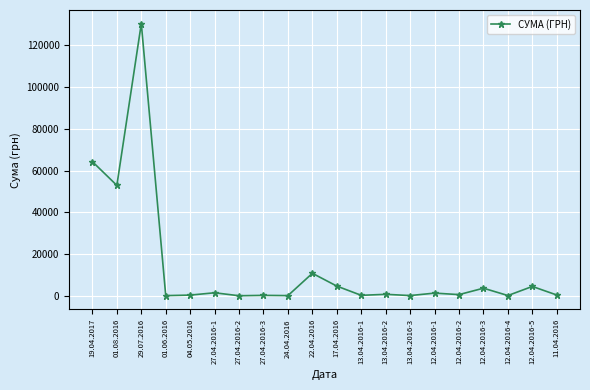

What is the change in value from 27.04.2016-1 to 17.04.2016?

+3201.8